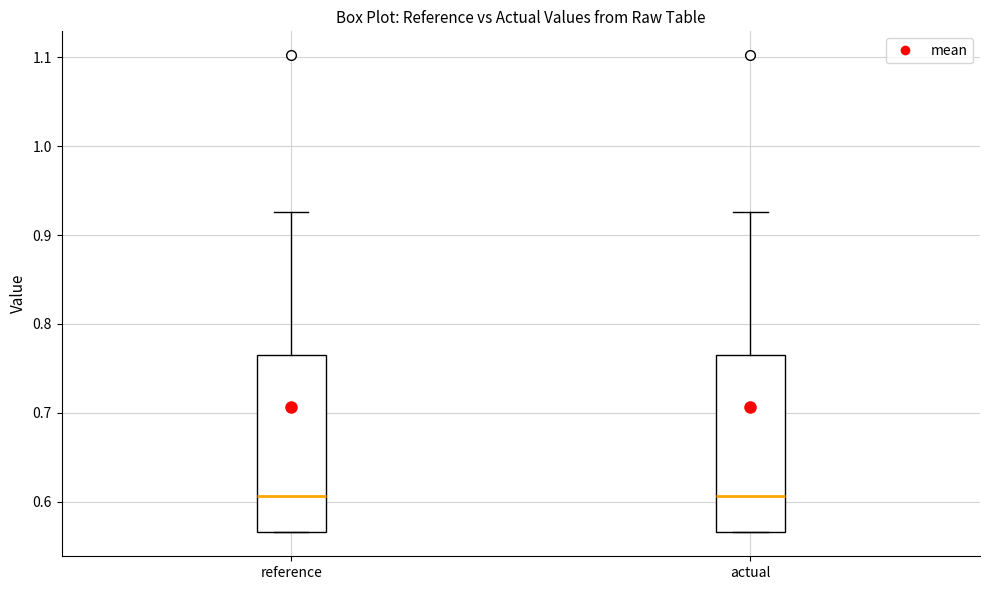

Reading left to right, transcribe this box plot: for each box, give where its median line is, the range the box spans, and where its two whiskers end, as read against the y-axis. The values are not printed on the chart, so give them approximately, as read against the axis.

reference: median 0.61, box 0.57 to 0.76, whiskers 0.57 to 0.93
actual: median 0.61, box 0.57 to 0.76, whiskers 0.57 to 0.93